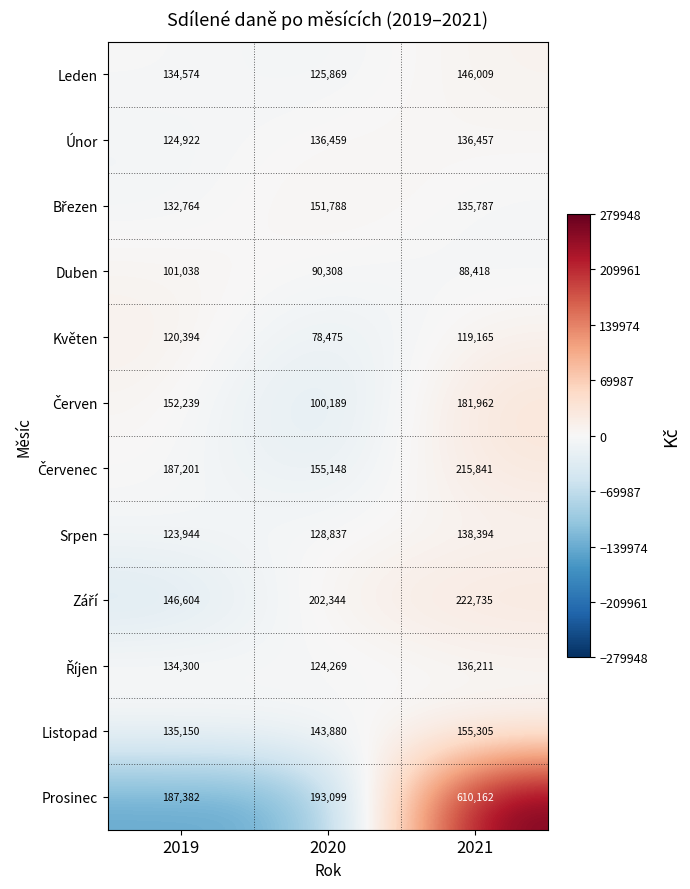

What is the maximum value shown in the chart?

610162